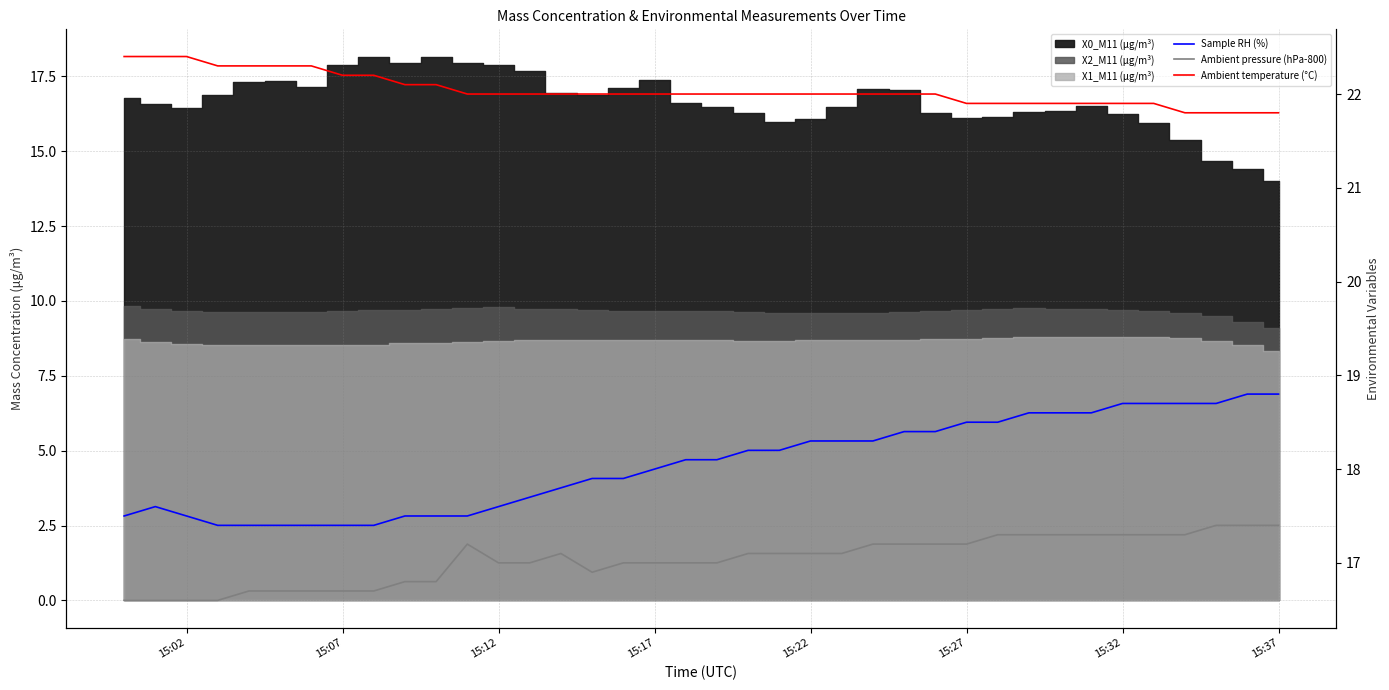

True or false: Ambient temperature (°C) and Ambient pressure (hPa-800) intersect in this chart.

False